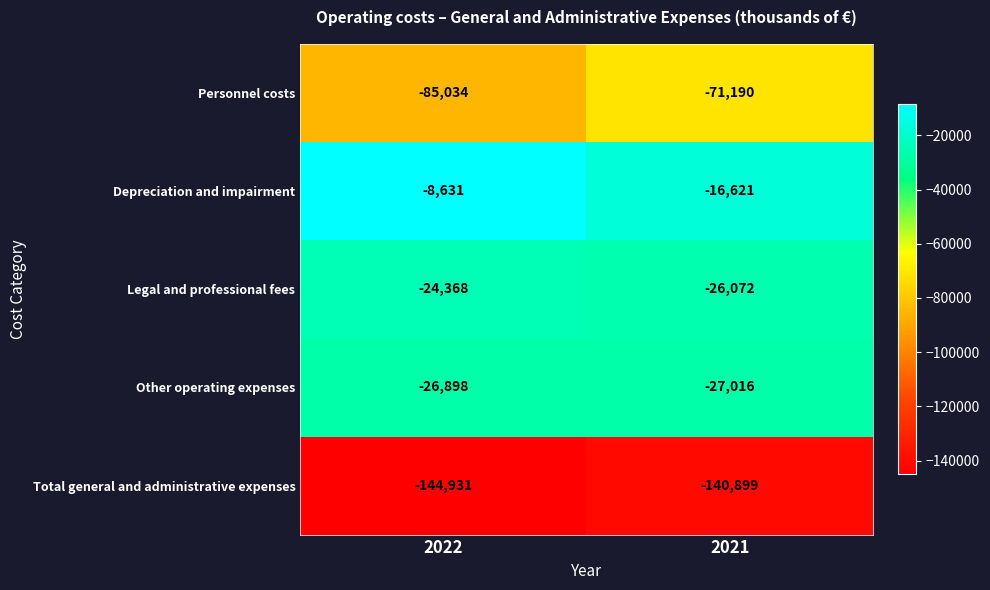

Where is Other operating expenses nearest to the value -26957?

2022